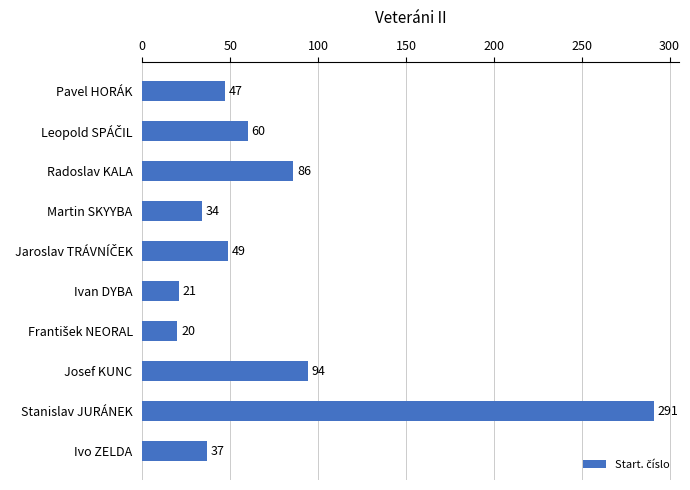

What is the value of the 3rd bar from the top?

86